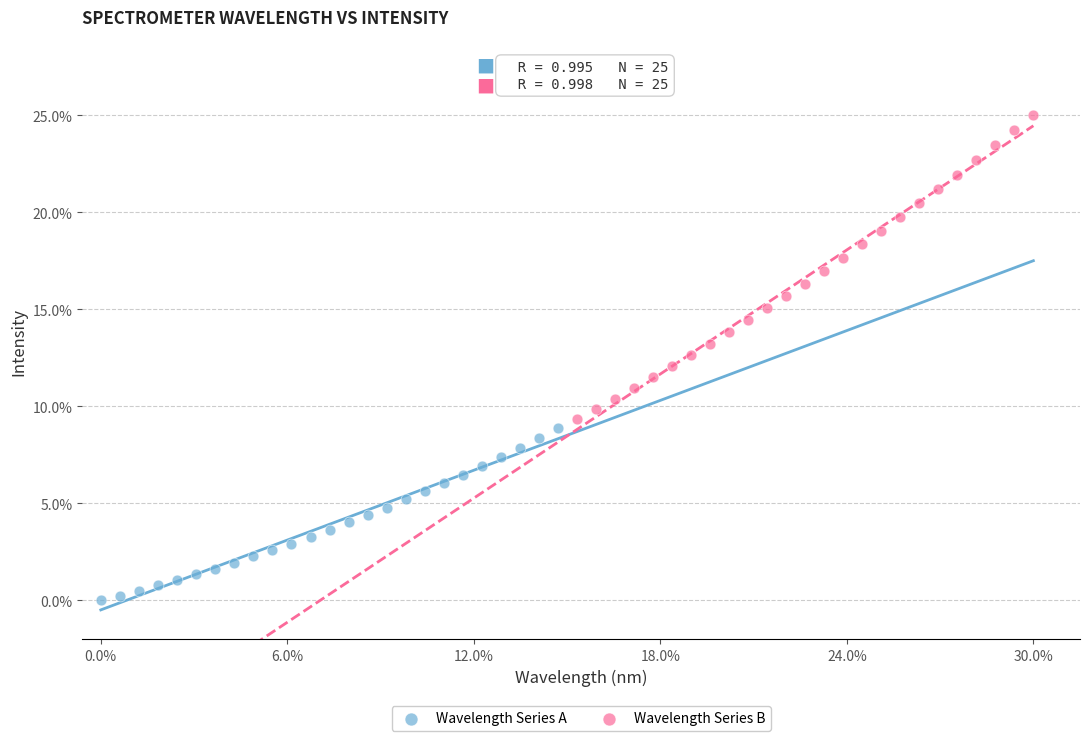

Which series reaches the minimum Y coordinate?

Wavelength Series A